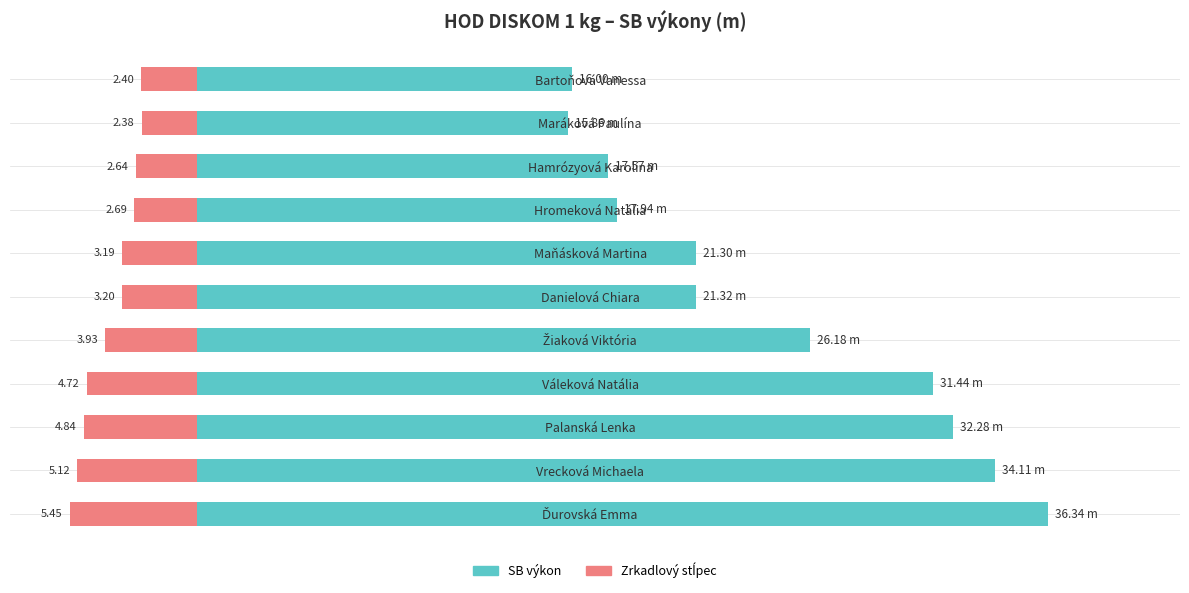

Reading left to right, list all the values displayed in this chart.

SB výkon (m): 36.3	34.1	32.3	31.4	26.2	21.3	21.3	17.9	17.6	15.9	16.0
Zrkadlový stĺpec: -5.5	-5.1	-4.8	-4.7	-3.9	-3.2	-3.2	-2.7	-2.6	-2.4	-2.4